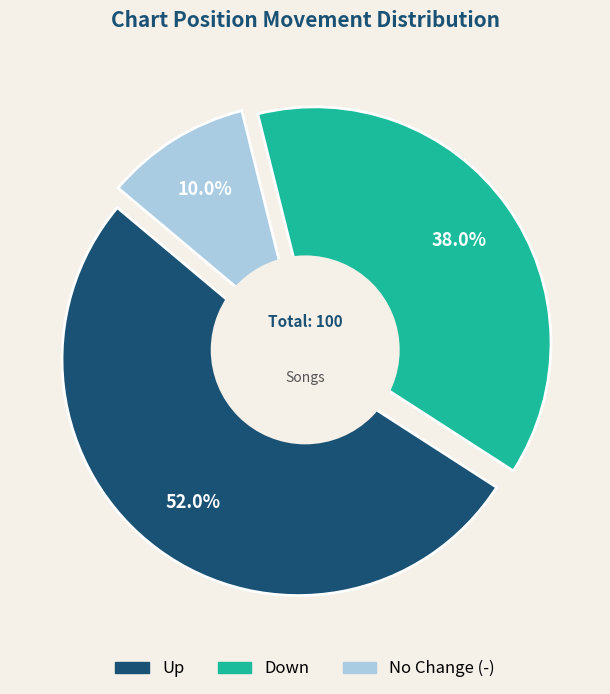

Which category has the biggest portion of the pie?

up